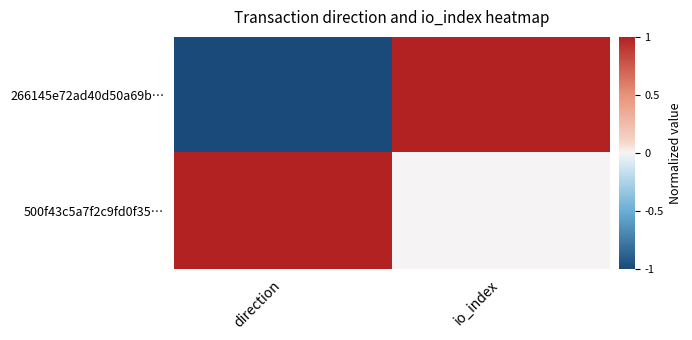

At direction, list the series in order from largest to smallest.

500f43c5a7f2c9fd0f35…, 266145e72ad40d50a69b…